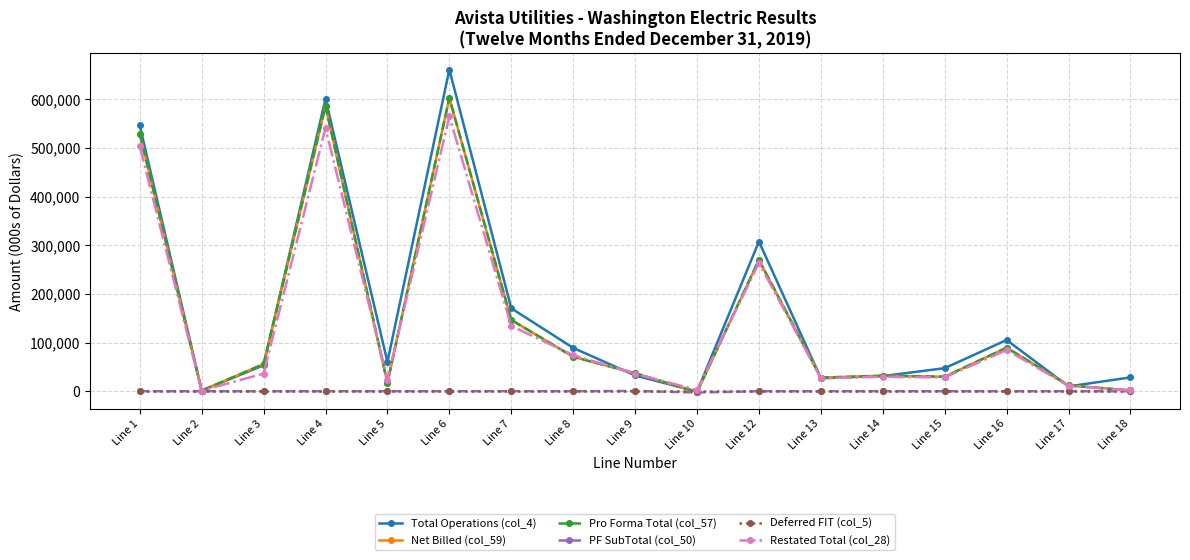

Rank the series by their maximum value, from highest to lowest.

Total Operations (col_4), Net Billed (col_59), Pro Forma Total (col_57), Restated Total (col_28), PF SubTotal (col_50), Deferred FIT (col_5)